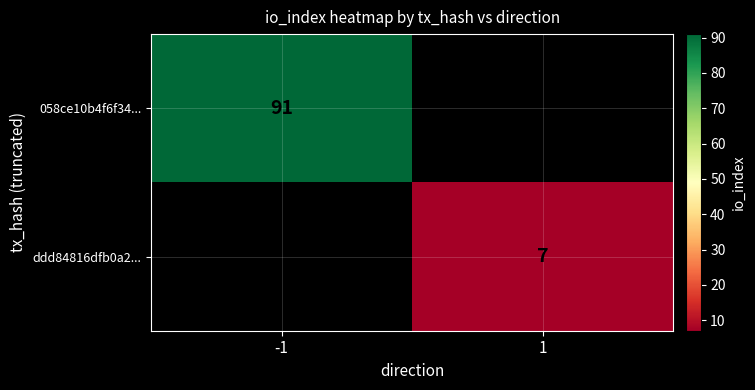

The value of 058ce10b4f6f34... at -1 is 140. True or false?

False